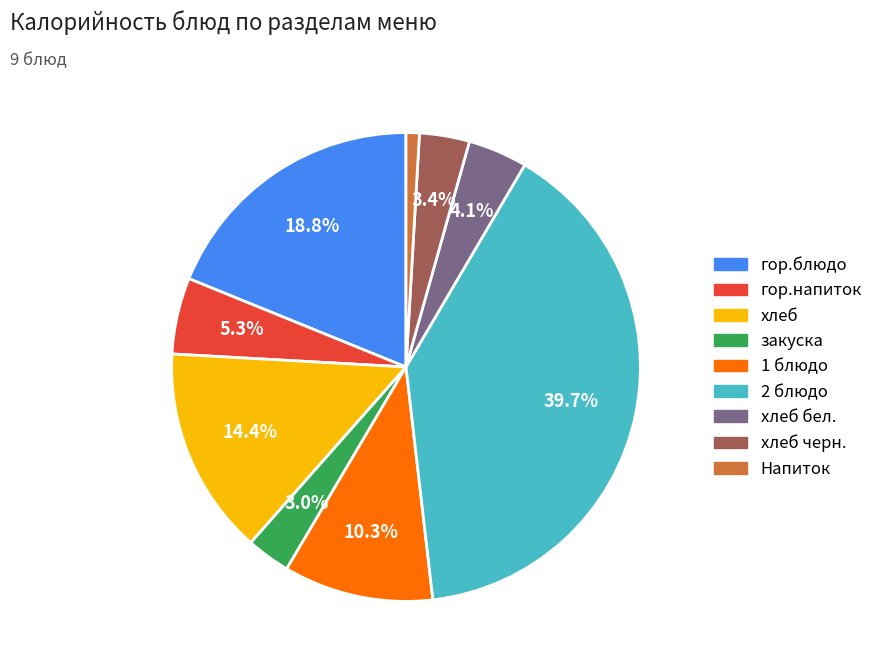

Is there any slice that represents more than half of the pie?

No